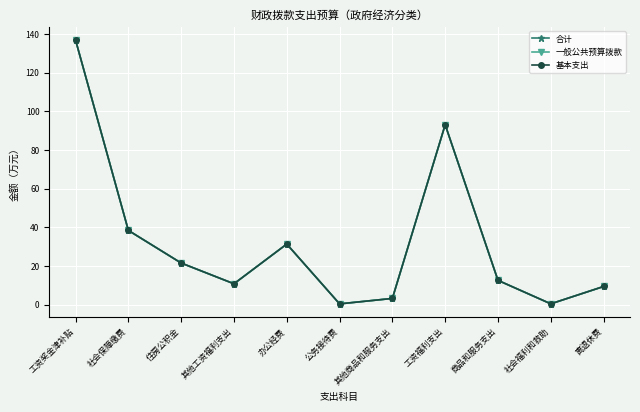

The value of 一般公共预算拨款 at 办公经费 is 42.3. True or false?

False